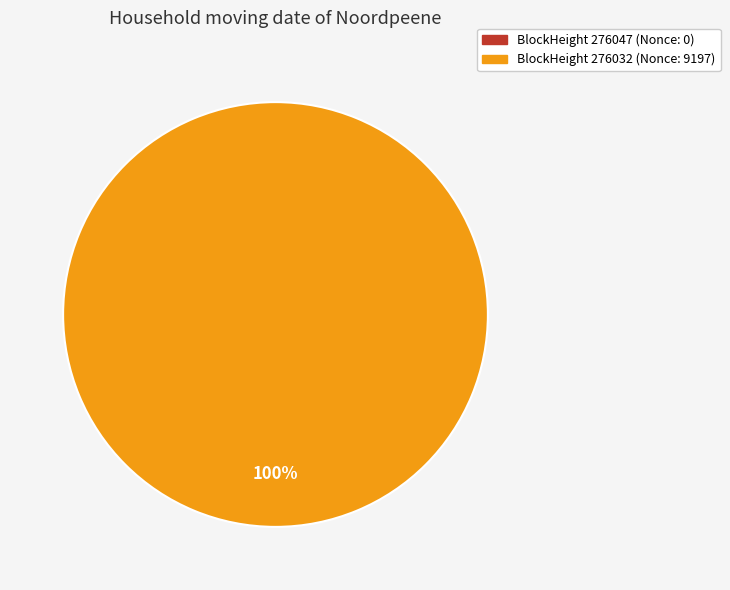

Which category has the biggest portion of the pie?

276032